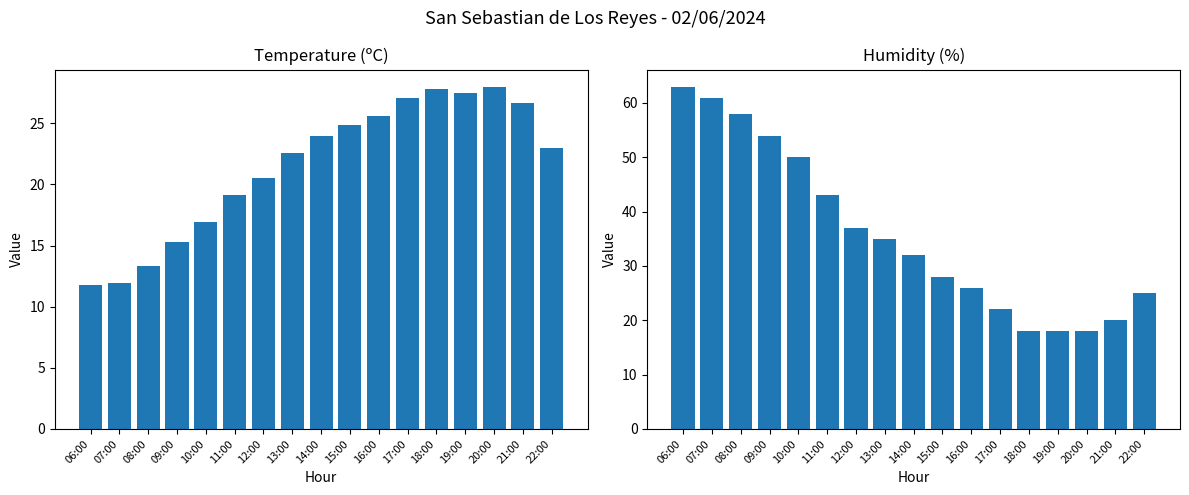

What are all the series names shown in the legend?

Temperature (C), Humidity (%)